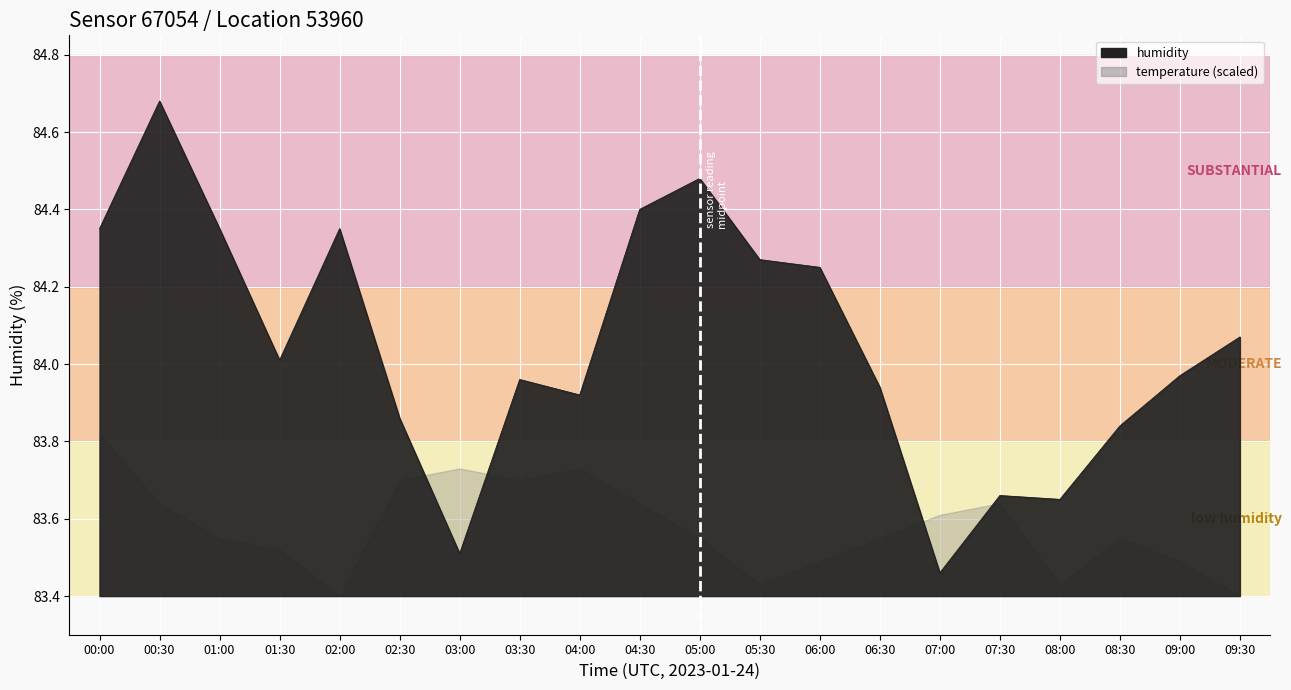

What position from the right is 06:00?

8